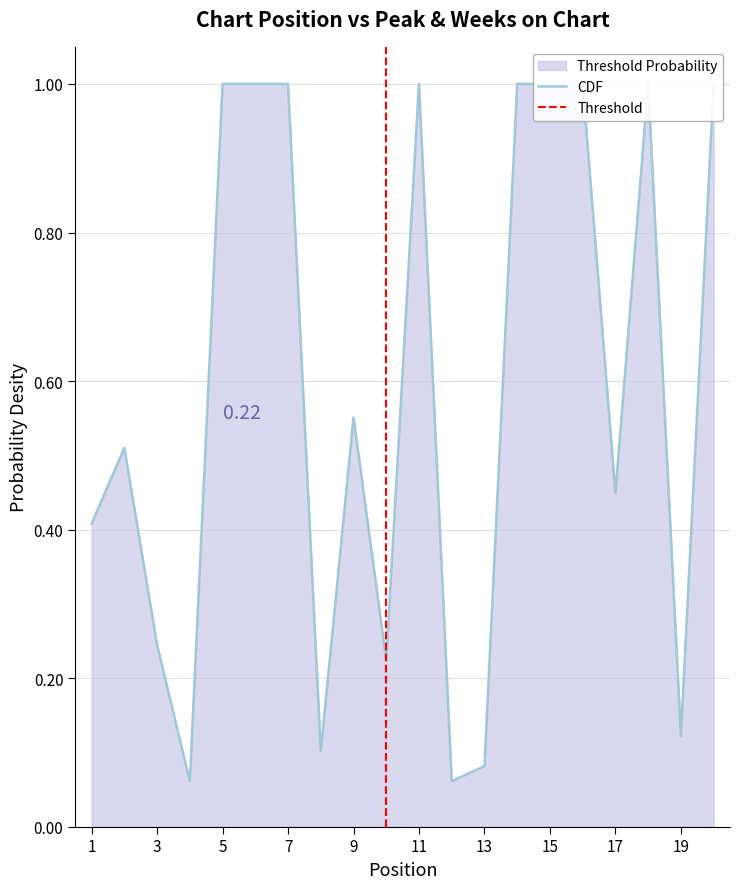

Reading left to right, extract all data points from this chart.

1=0.4	2=0.5	3=0.2	4=0.1	5=1.0	6=1.0	7=1.0	8=0.1	9=0.6	10=0.2	11=1.0	12=0.1	13=0.1	14=1.0	15=1.0	16=1.0	17=0.4	18=1.0	19=0.1	20=1.0